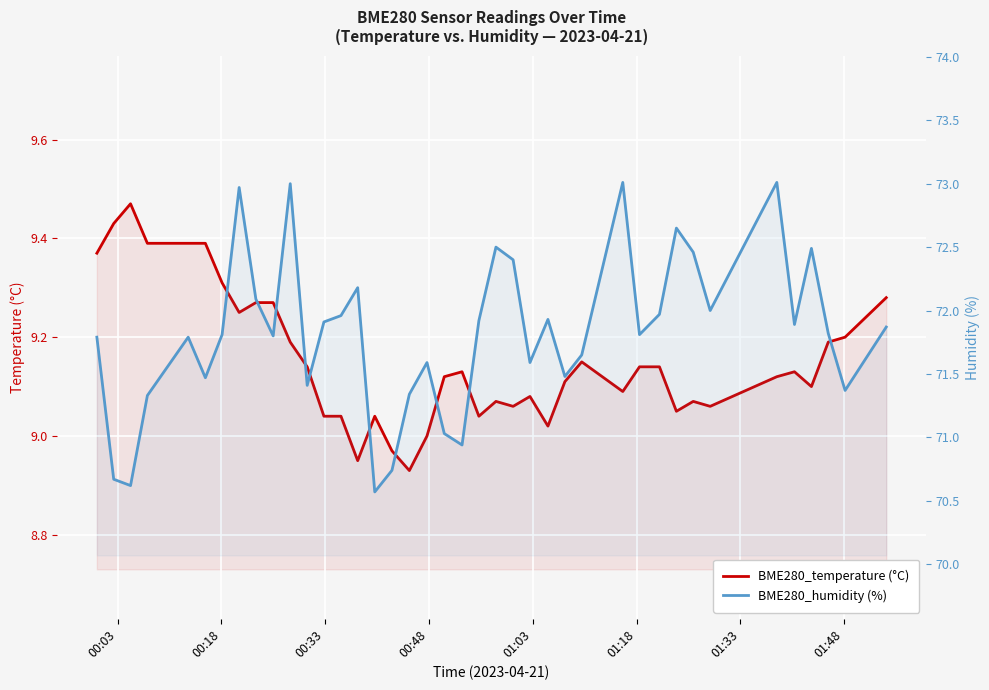

How many lines are shown in the chart?

2